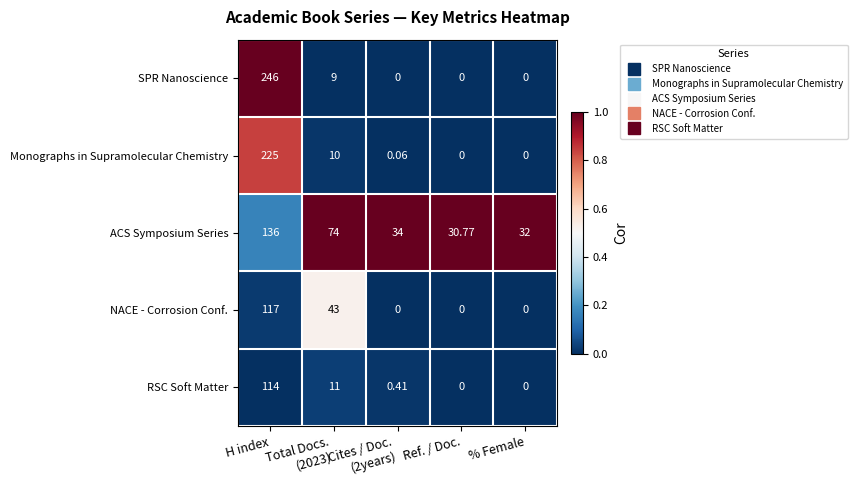

Which series has the largest range (max minus min)?

SPR Nanoscience